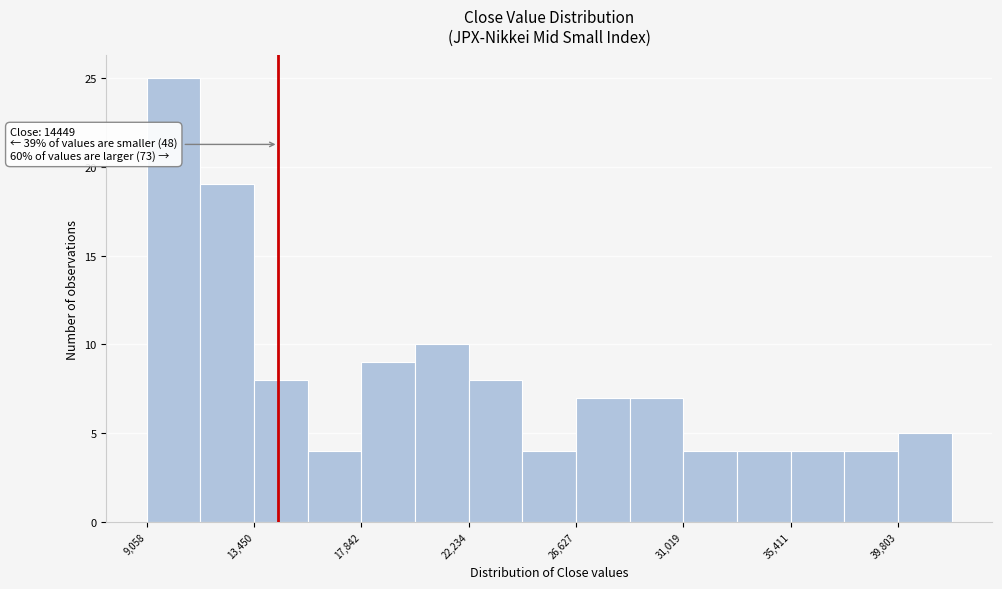

Which range on the x-axis has the tallest bar?

9000 to 11500